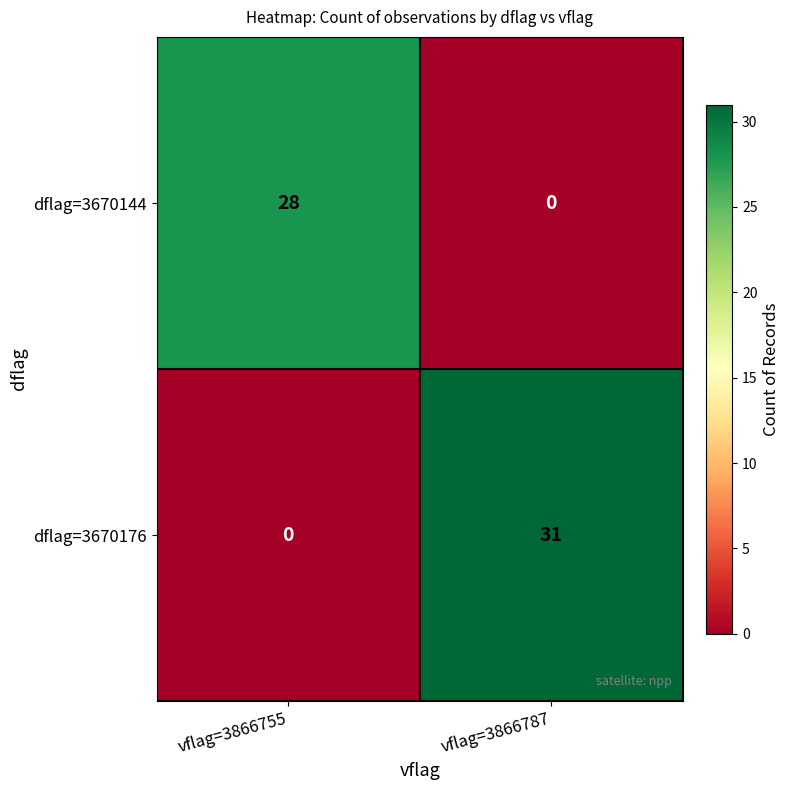

What is the difference between the maximum and minimum values in the dflag=3670144 series?

28